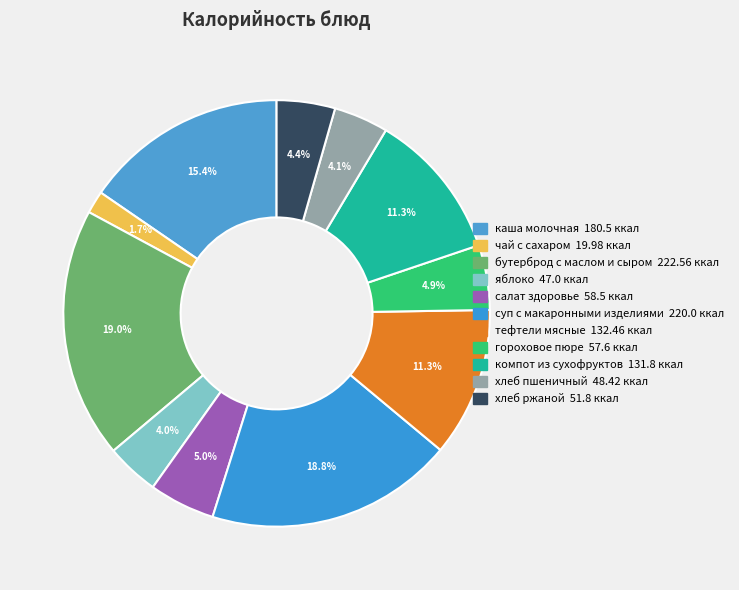

How many segments does this pie chart have?

11